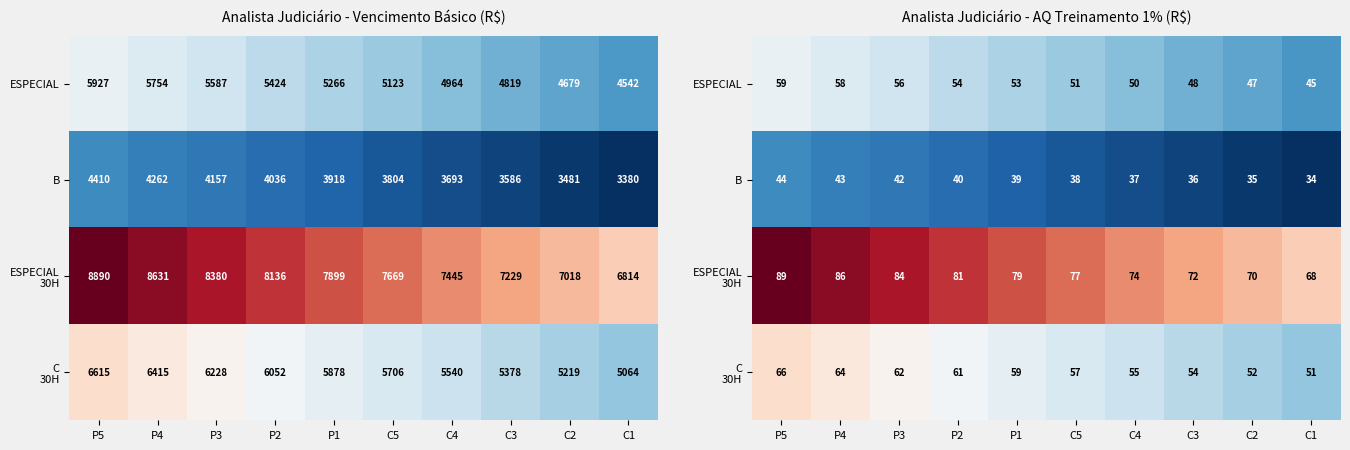

What is the minimum value shown in the chart?

33.8